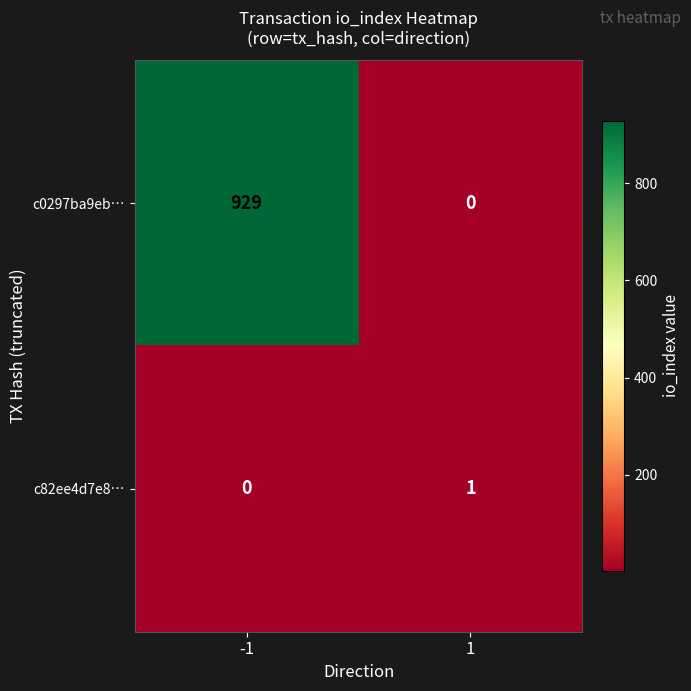

What is the spread (max minus min) of values at 1?

1